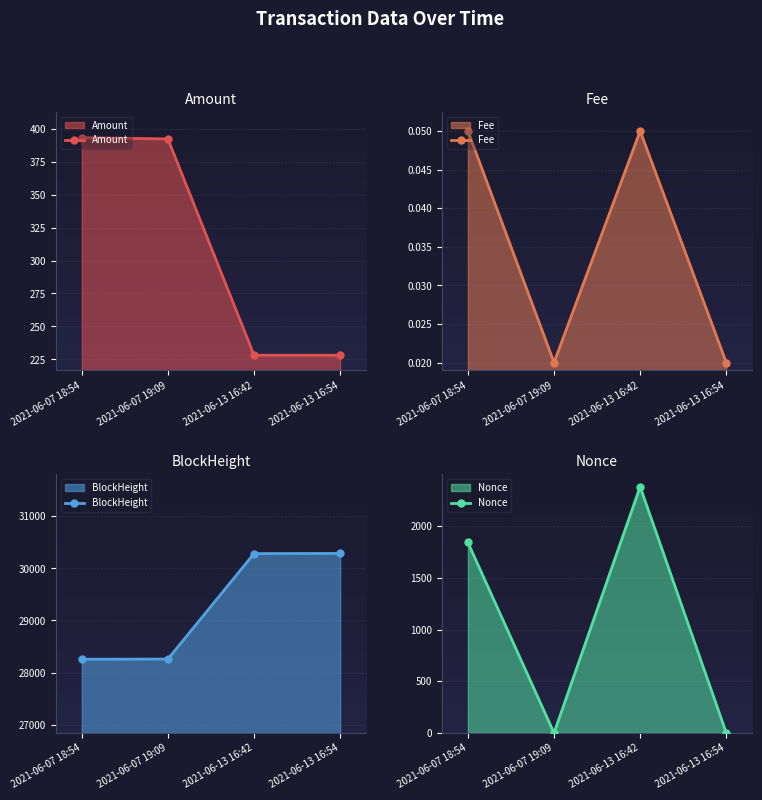

What are all the series names shown in the legend?

Amount, Fee, BlockHeight, Nonce